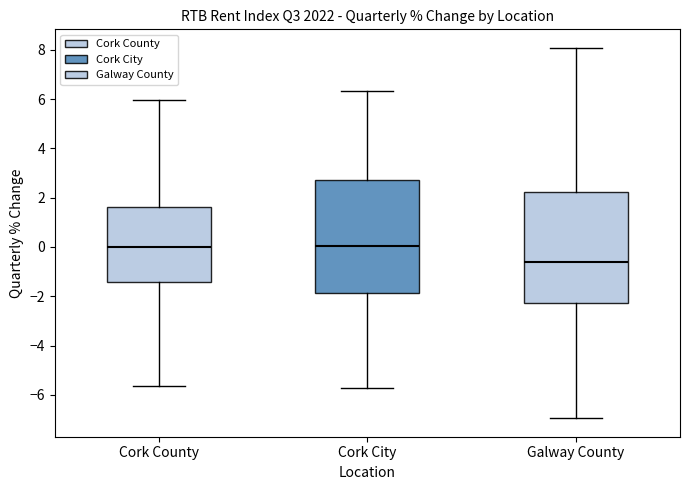

Reading left to right, transcribe this box plot: for each box, give where its median line is, the range the box spans, and where its two whiskers end, as read against the y-axis. The values are not printed on the chart, so give them approximately, as read against the axis.

Cork County: median 0.0, box -1.4 to 1.6, whiskers -5.6 to 6.0
Cork City: median 0.0, box -1.8 to 2.8, whiskers -5.8 to 6.4
Galway County: median -0.6, box -2.2 to 2.2, whiskers -7.0 to 8.0